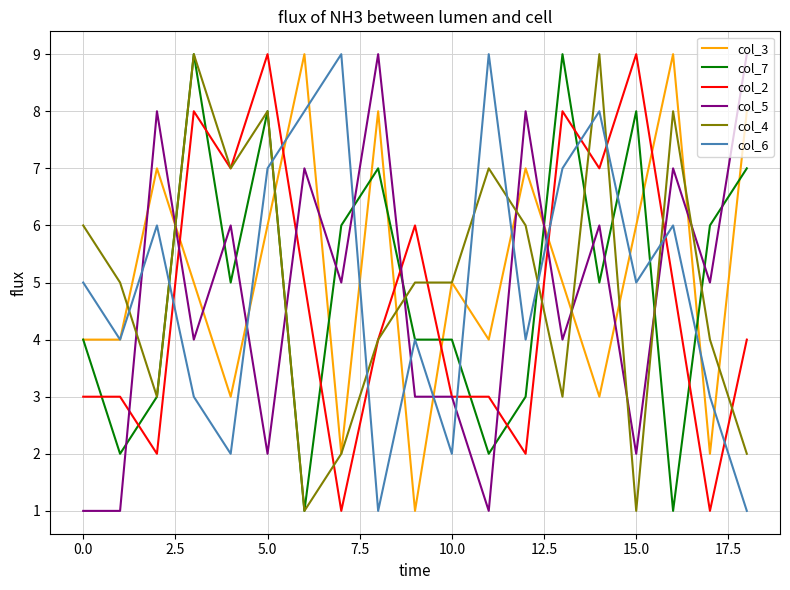

Which series ends up on top after the final intersection of col_3 and col_5?

col_5